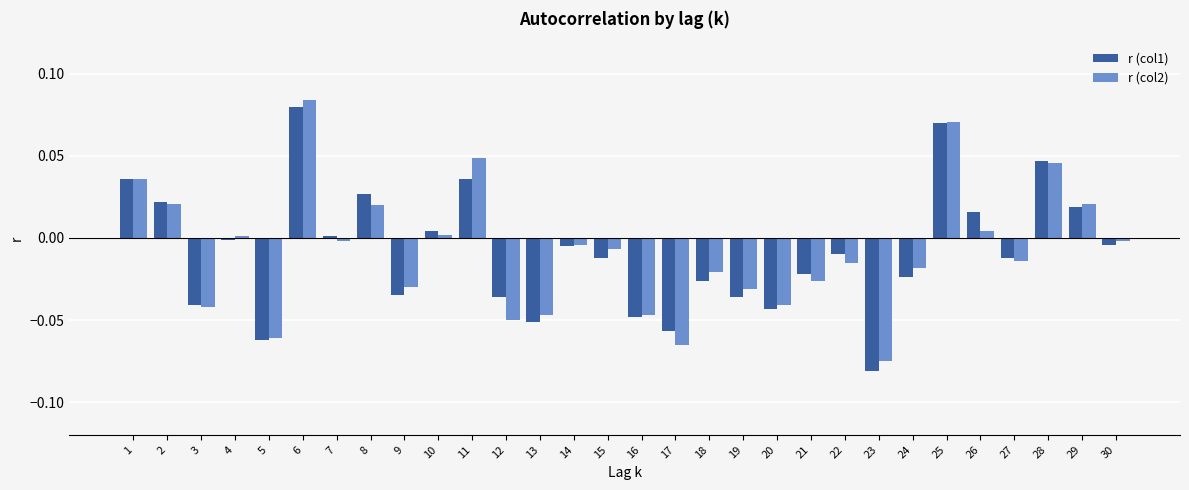

Is it true that r (col2) equals -0.0 at 20?

True